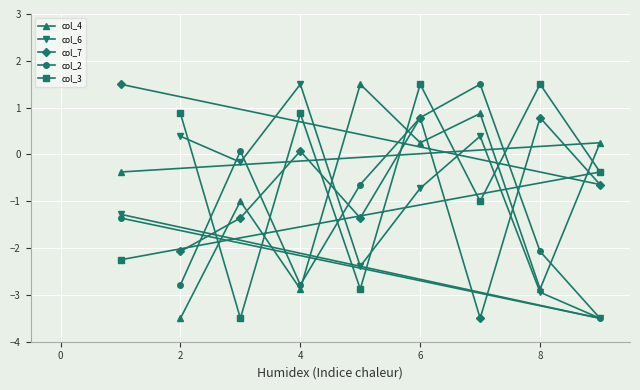

What is the total value across all series at 4?

-3.2